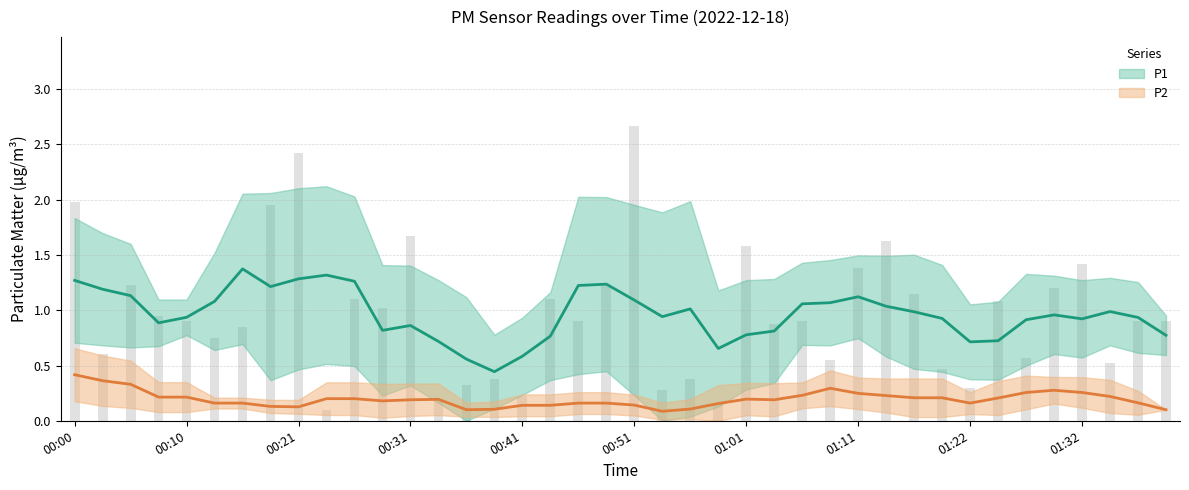

What position from the right is 00:10?

36